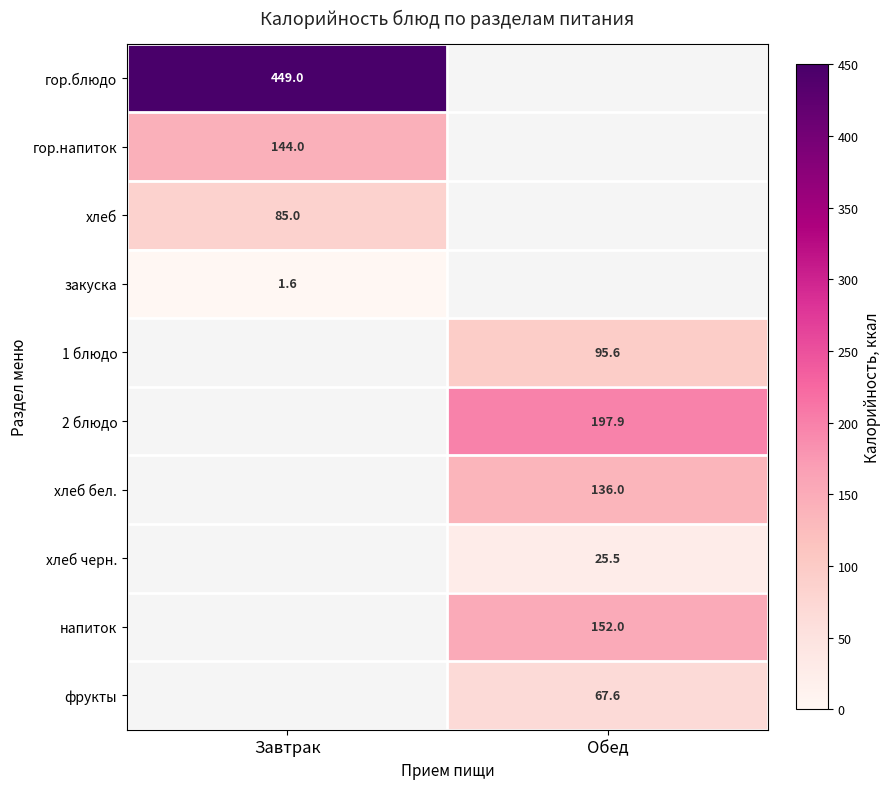

How many distinct data groups are displayed?

10